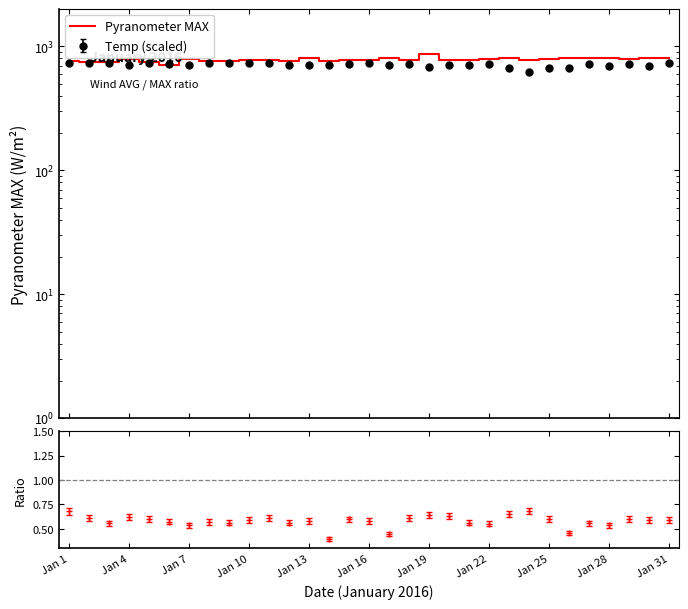

What is the ratio of the value at Jan 22 to the value at 28?

1.0